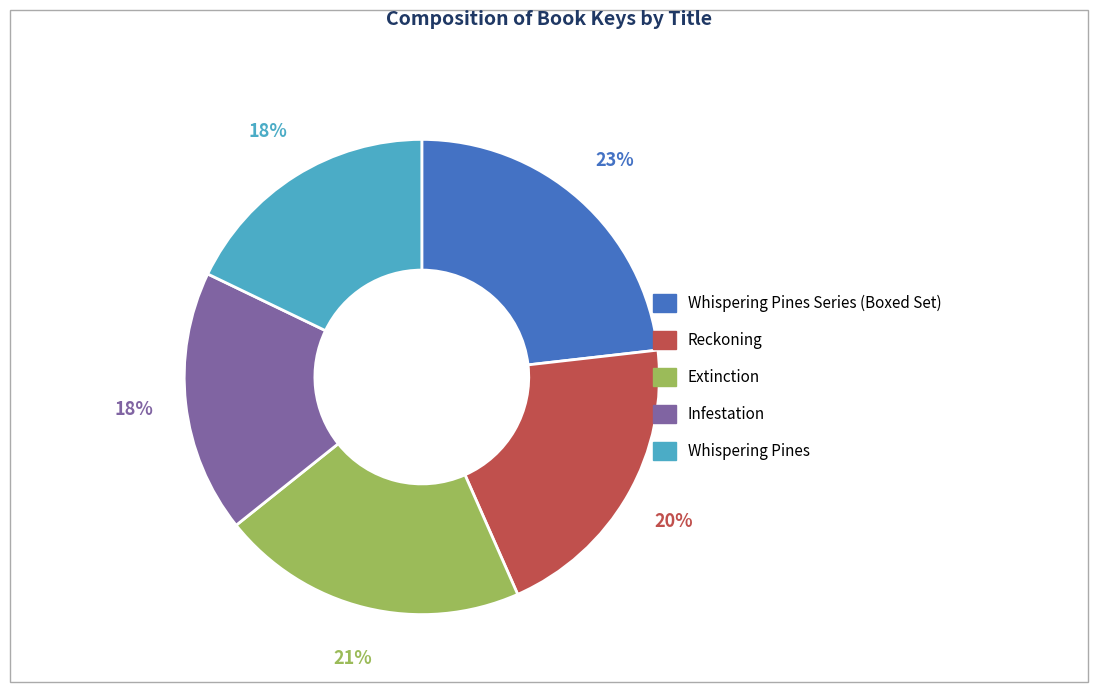

To the nearest percent, what is the average slice percentage?

20%